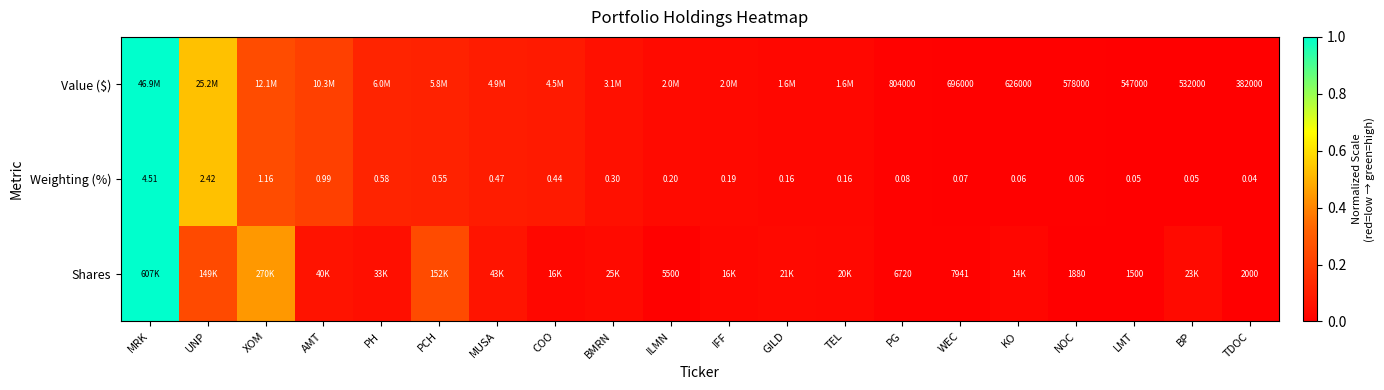

Is the value of Value ($) at BP greater than the value of Weighting (%) at GILD?

Yes